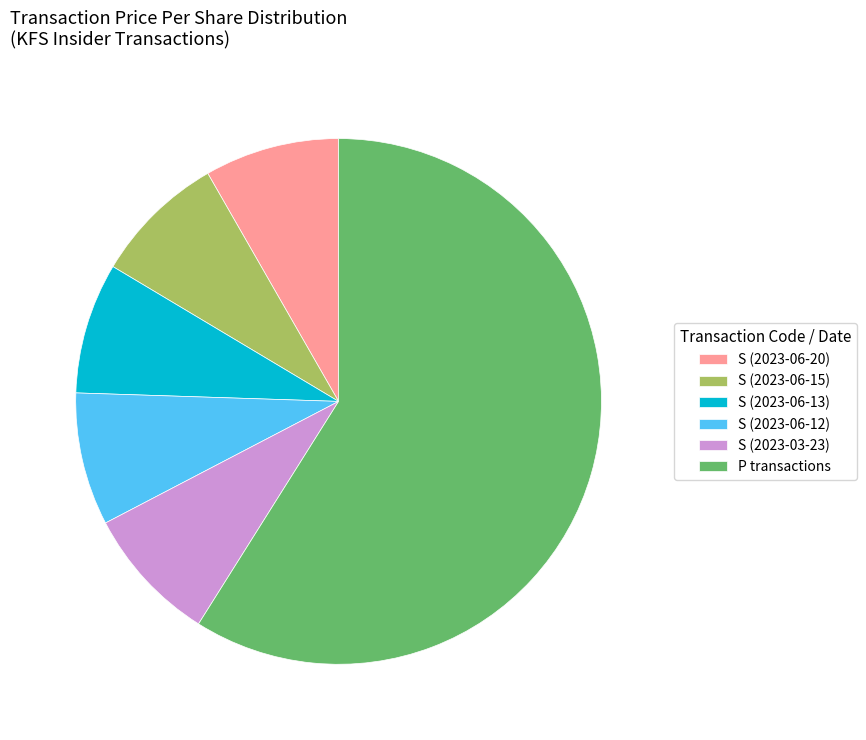

Which category has the biggest portion of the pie?

P transactions